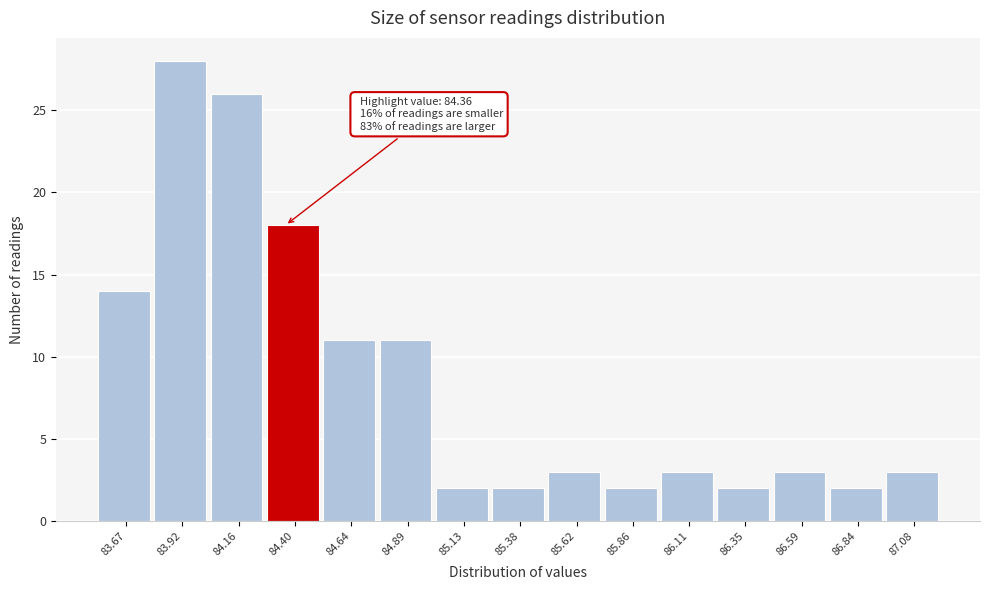

Which range on the x-axis has the tallest bar?

83.80 to 84.05